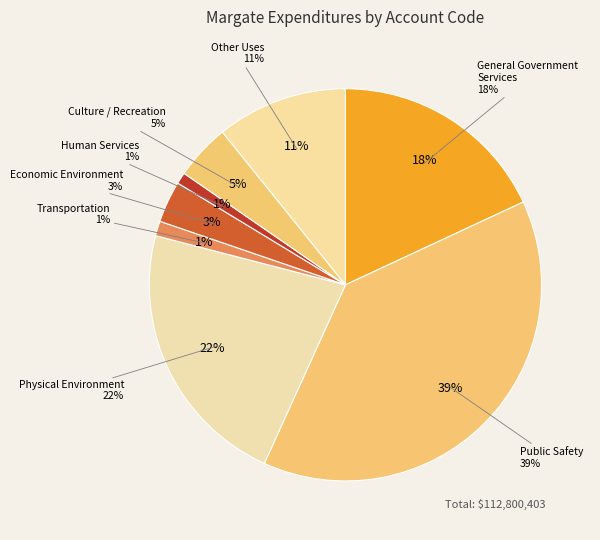

To the nearest percent, what is the difference between the Economic Environment and Human Services slice percentages?

2%